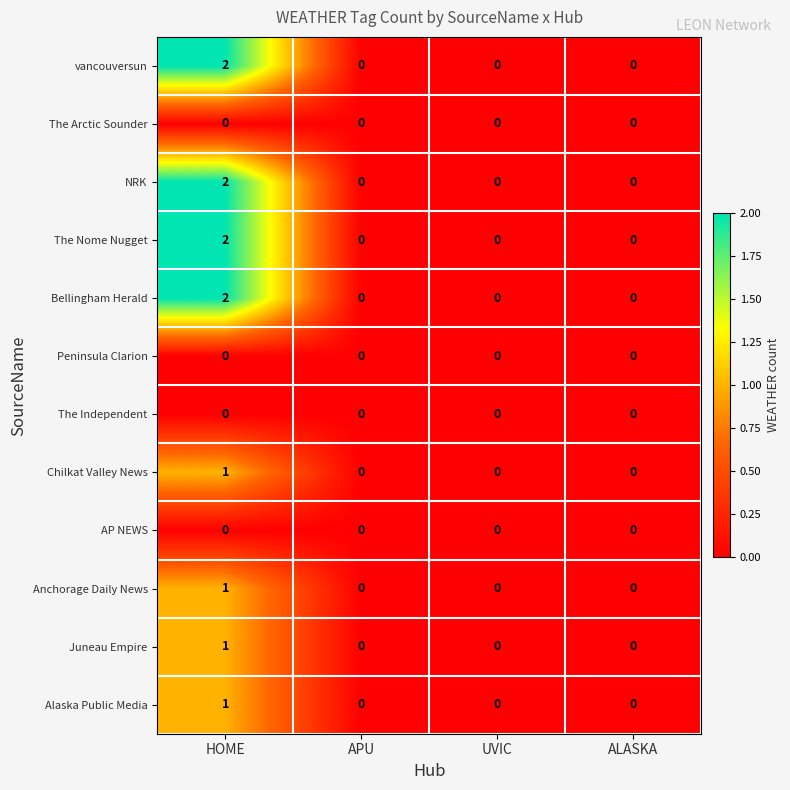

Count the number of data series in this chart.

12